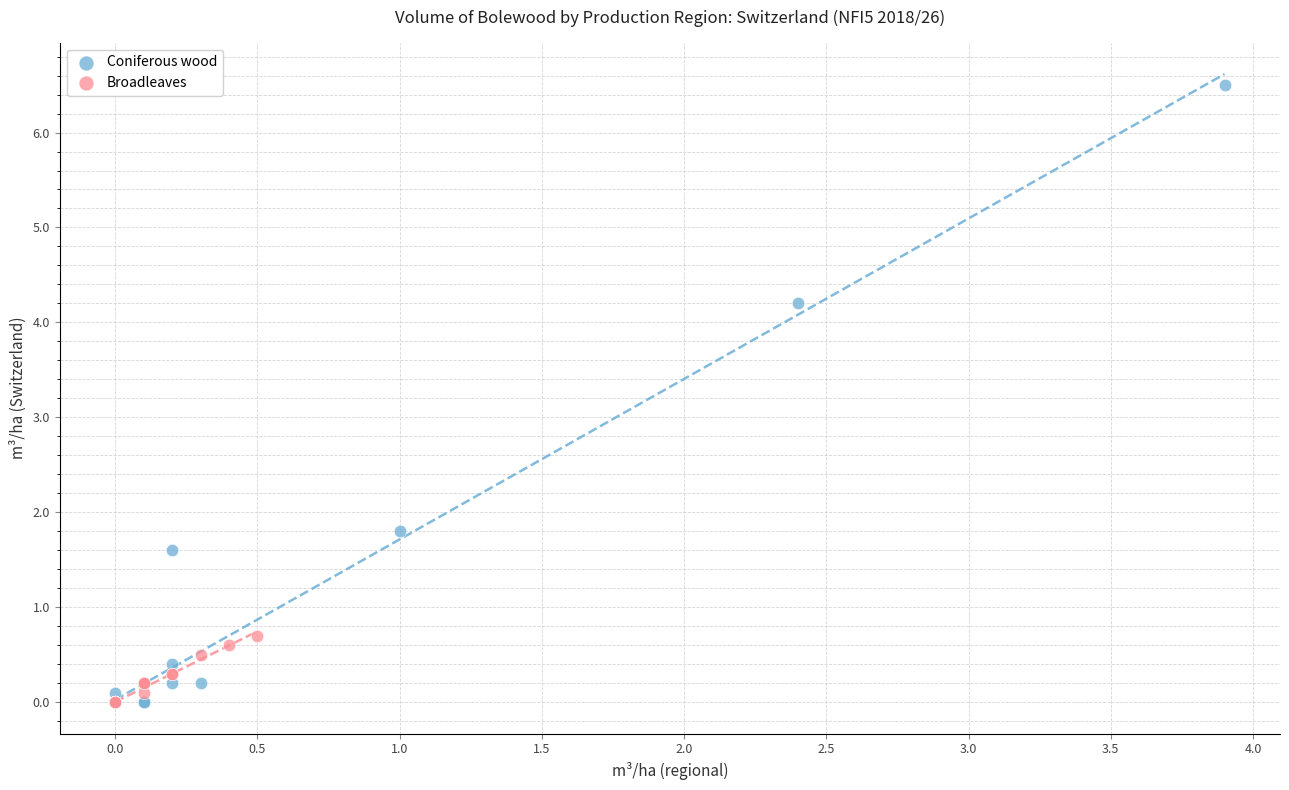

Which series reaches the maximum Y coordinate?

Coniferous wood